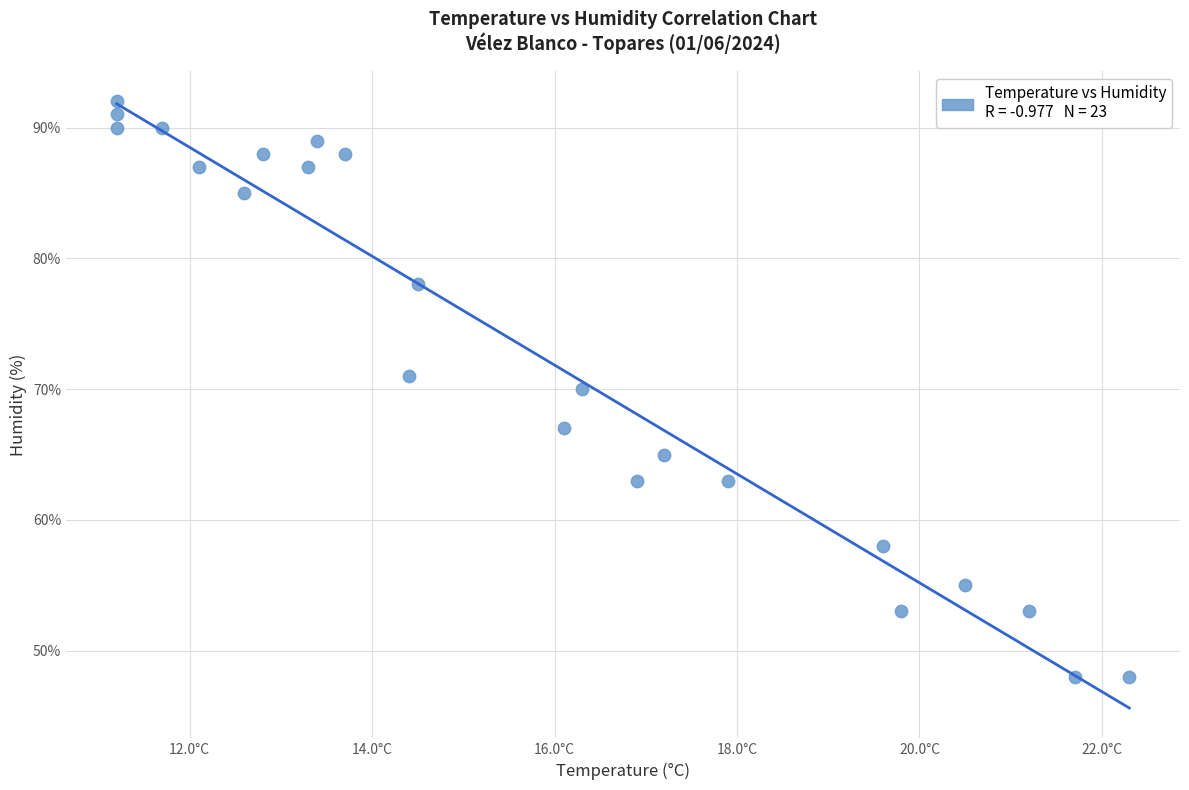

What is the range of Y values (max minus min)?

44